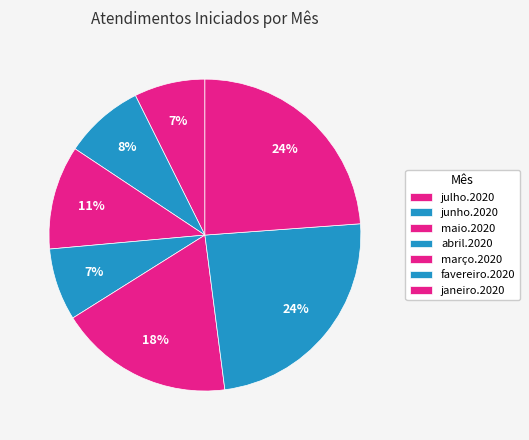

Does julho.2020 account for over 50% of the chart?

No